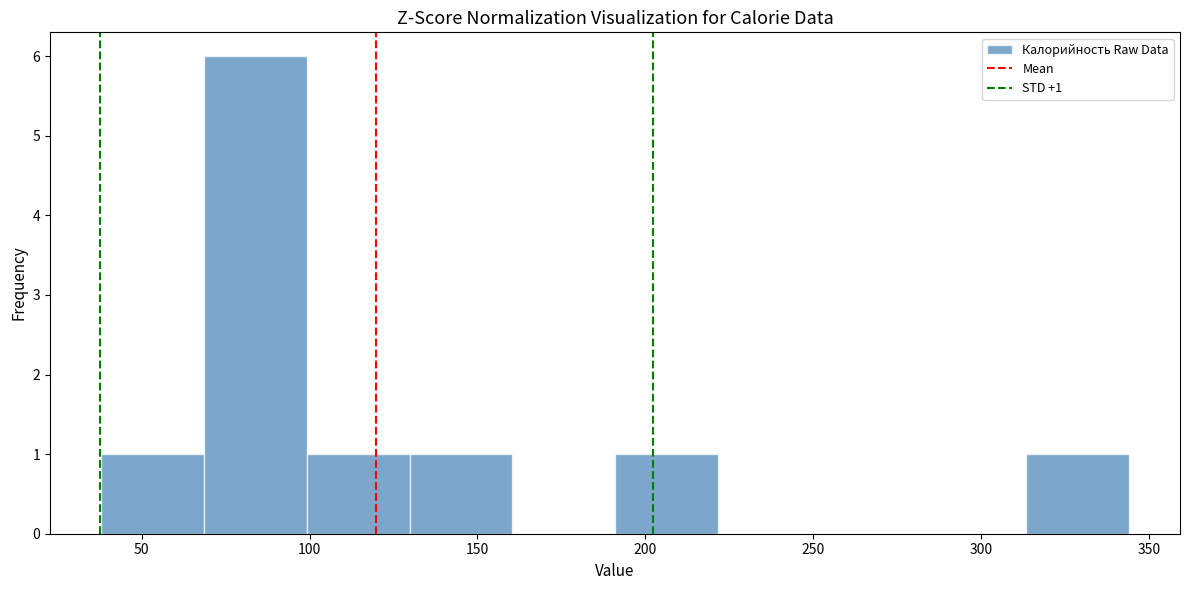

Which range on the x-axis has the tallest bar?

70 to 100